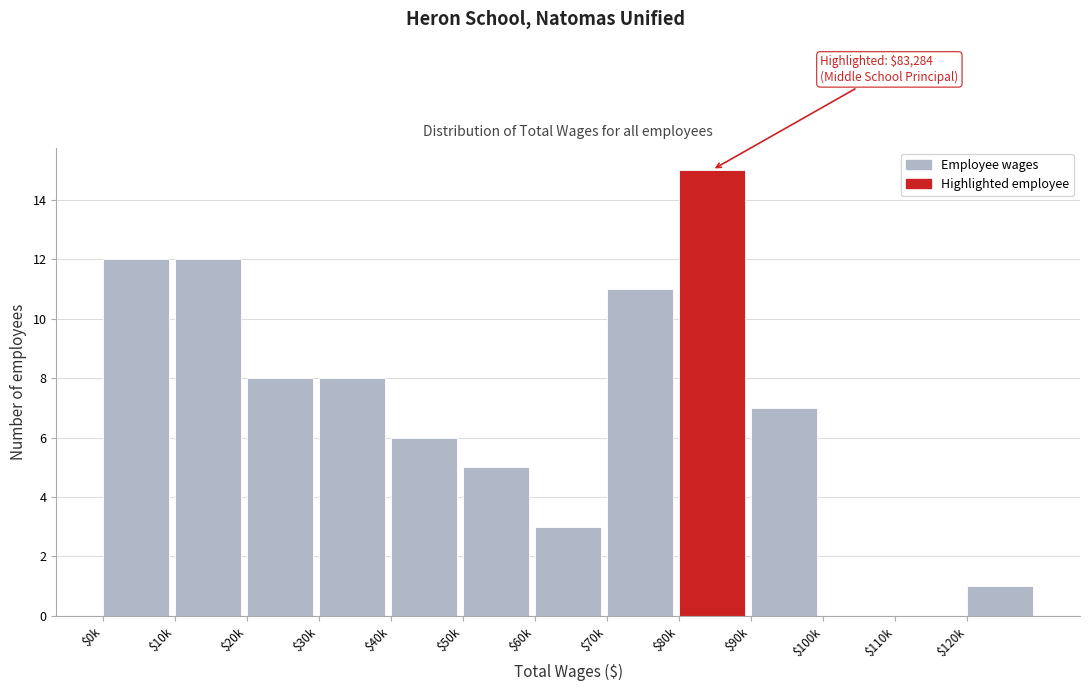

What is the sum of all values?

88